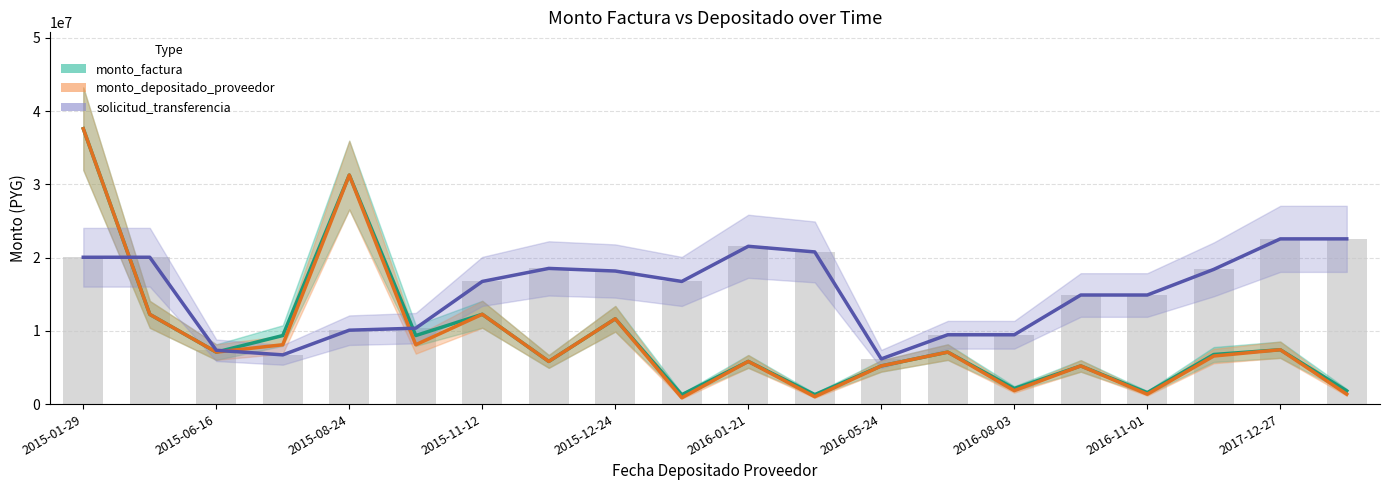

Are the bars grouped side by side (vs. stacked)?

Yes